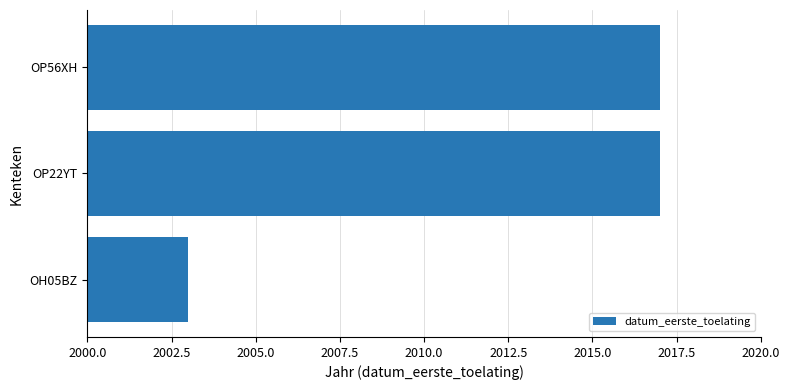

Reading top to bottom, what are all the values shown in this chart?

2017	2017	2003